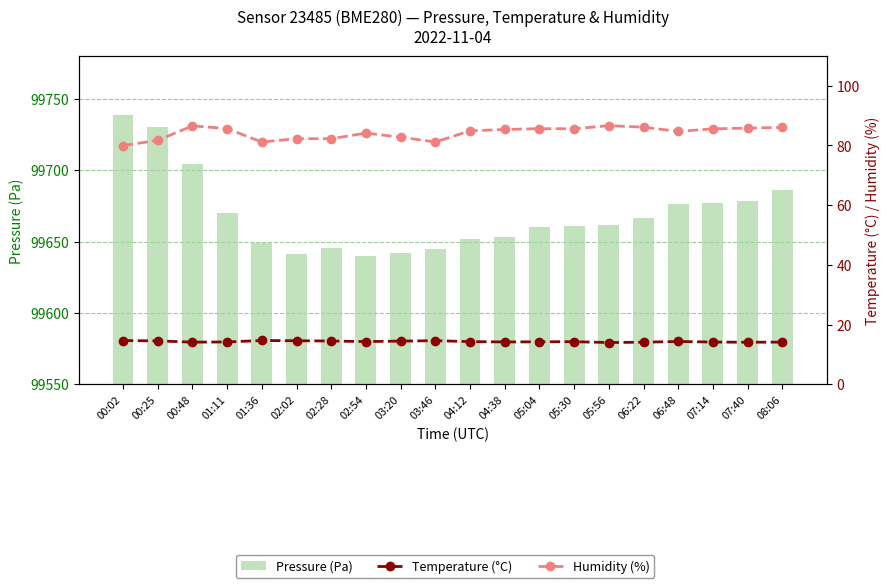

Does the chart contain stacked bars?

No